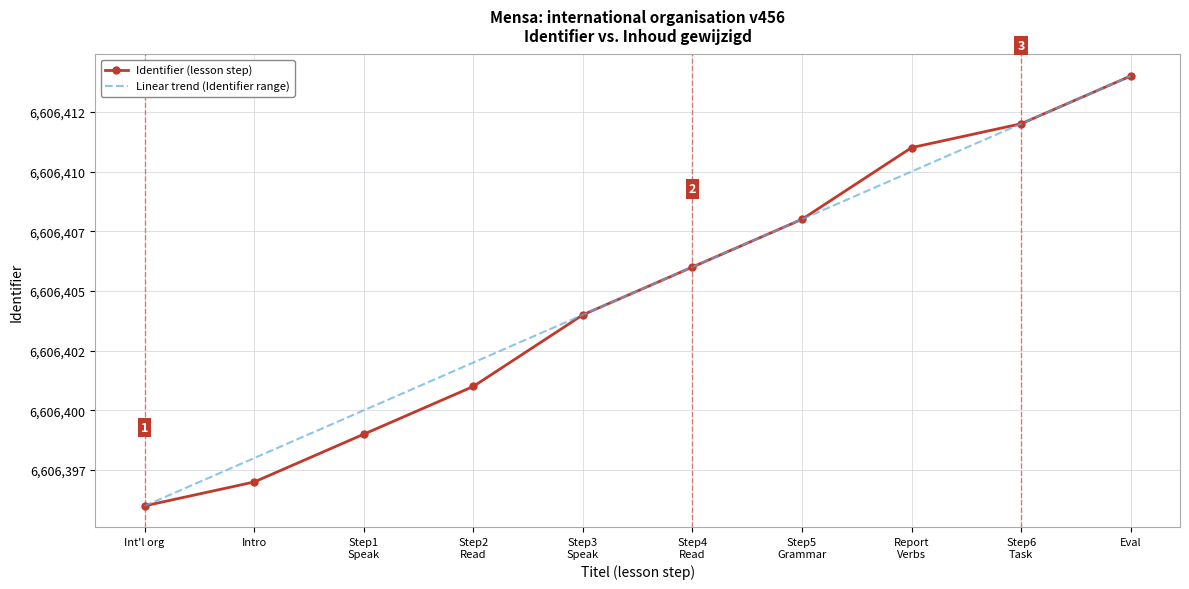

Which has a higher value, Eval or Step1
Speak?

Eval